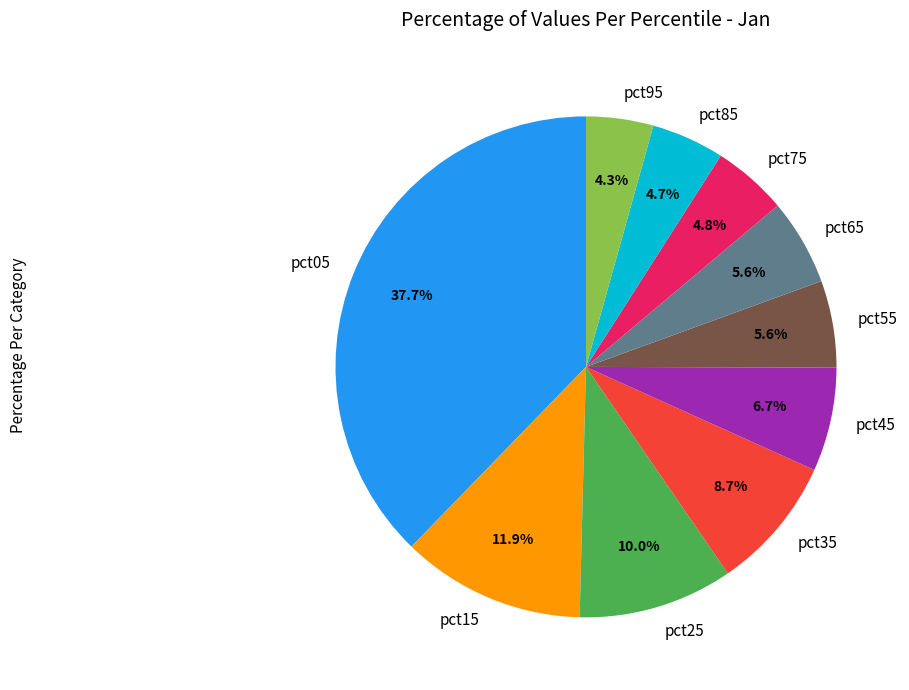

Does any single category account for the majority?

No